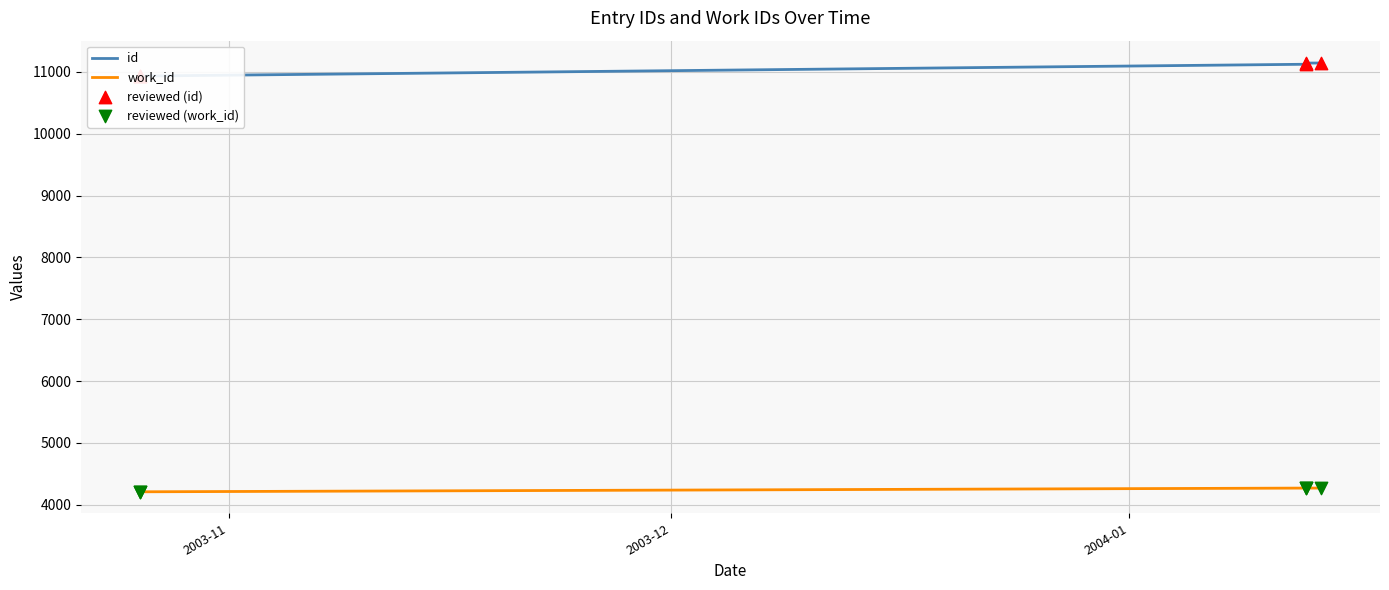

What is the total value across all series at 2004-01-14?

15412